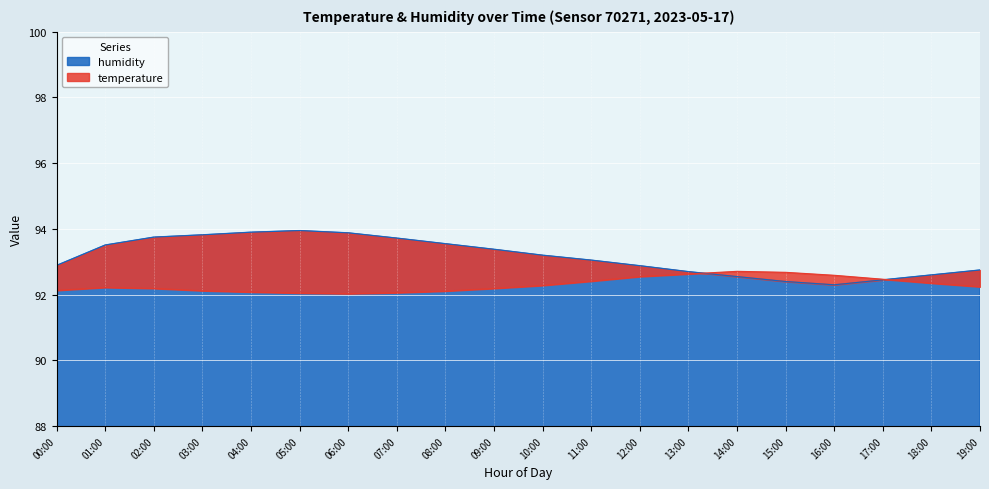

How many lines are shown in the chart?

2